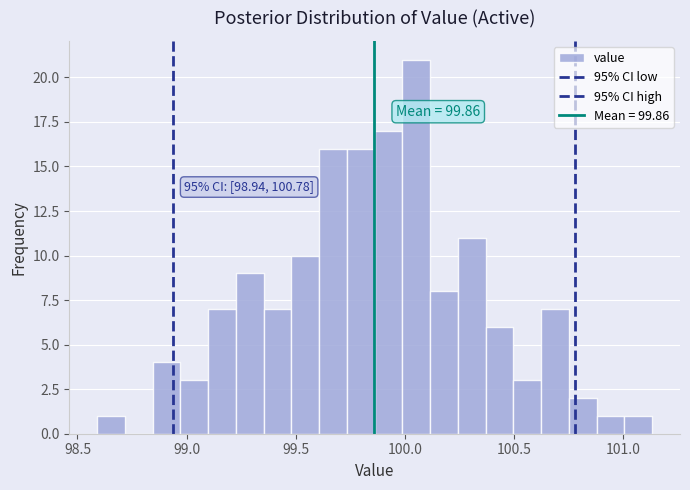

Around what value on the x-axis is the tallest bar? Give the approximate position of its centre, as read against the axis.

100.05